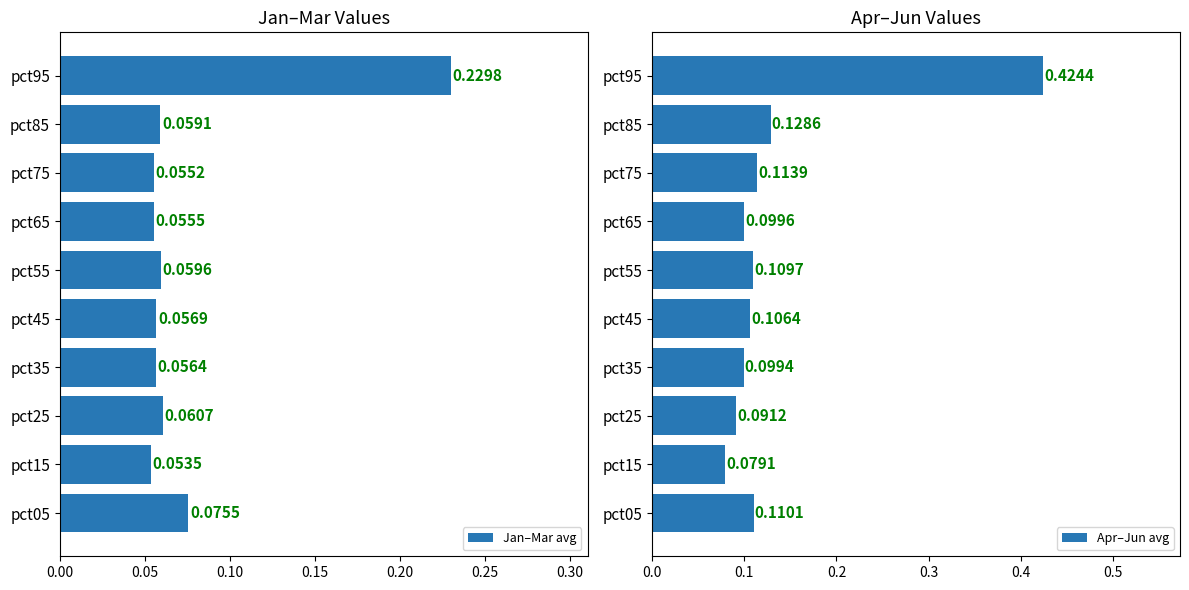

What are all the series names shown in the legend?

Jan–Mar avg, Apr–Jun avg